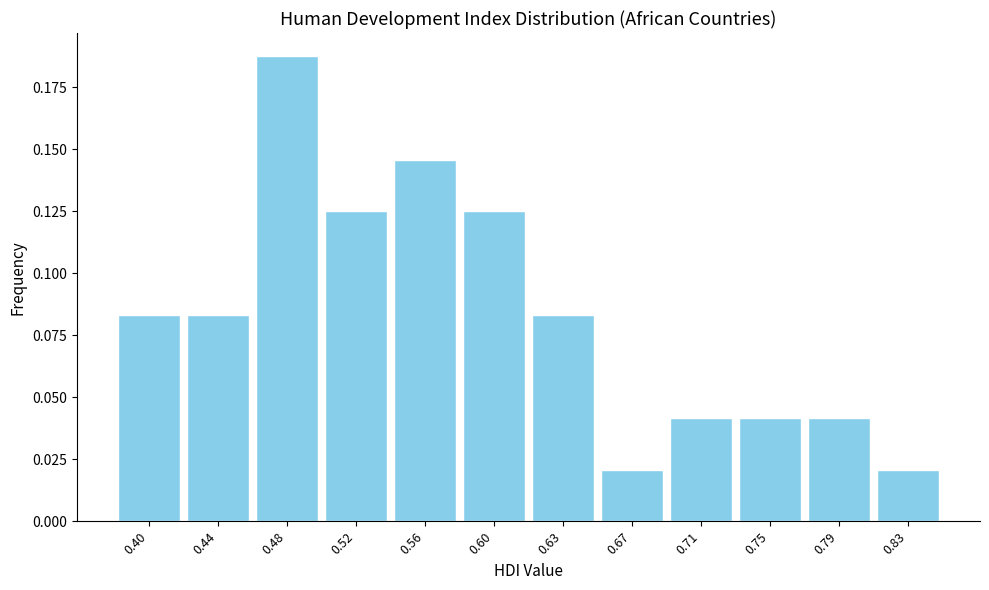

What is the height of the bar covering 0.655 to 0.695 on the x-axis? Neither the bar edges nor the heights are printed on the chart, so give them approximately, as read against the axes.

0.020